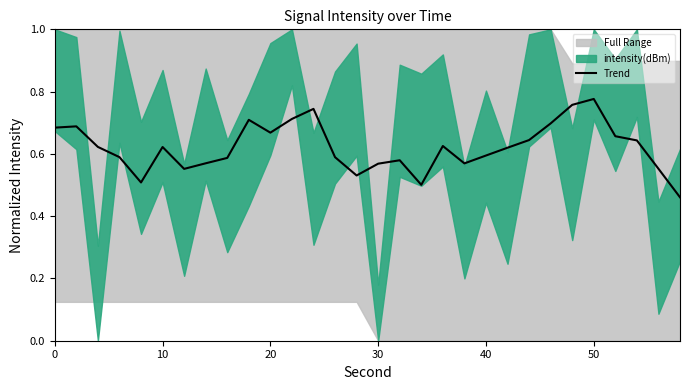

The Trend series shows 0.5 at 50. True or false?

False